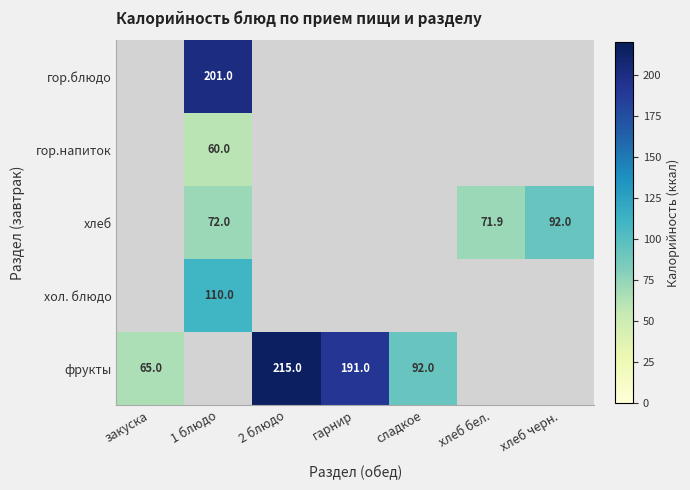

The гор.блюдо series shows 316.8 at 1 блюдо. True or false?

False